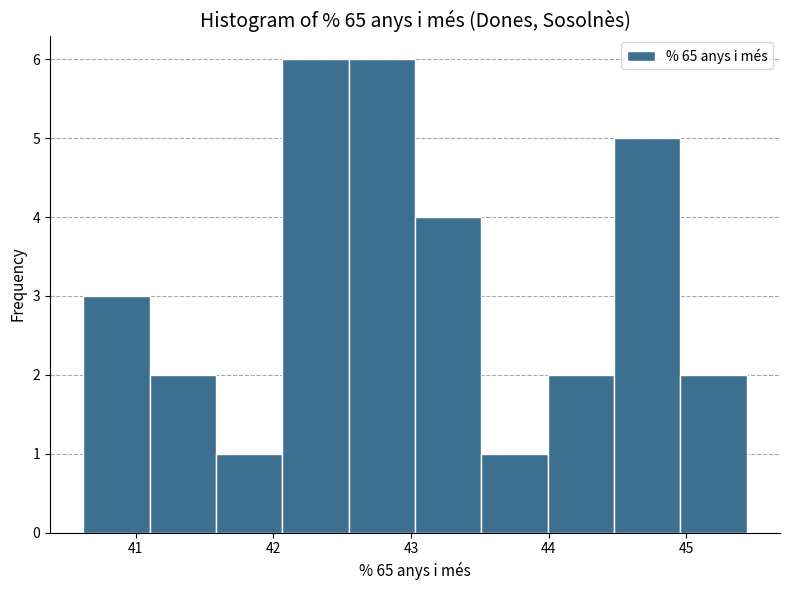

Reading left to right, list every bar in this chart as the range it spans on the x-axis followed by its height. Neither the bar edges nor the heights are printed on the chart, so give them approximately, as read against the axes.

40.6 to 41.1: 3
41.1 to 41.6: 2
41.6 to 42.1: 1
42.1 to 42.5: 6
42.5 to 43.0: 6
43.0 to 43.5: 4
43.5 to 44.0: 1
44.0 to 44.5: 2
44.5 to 45.0: 5
45.0 to 45.4: 2